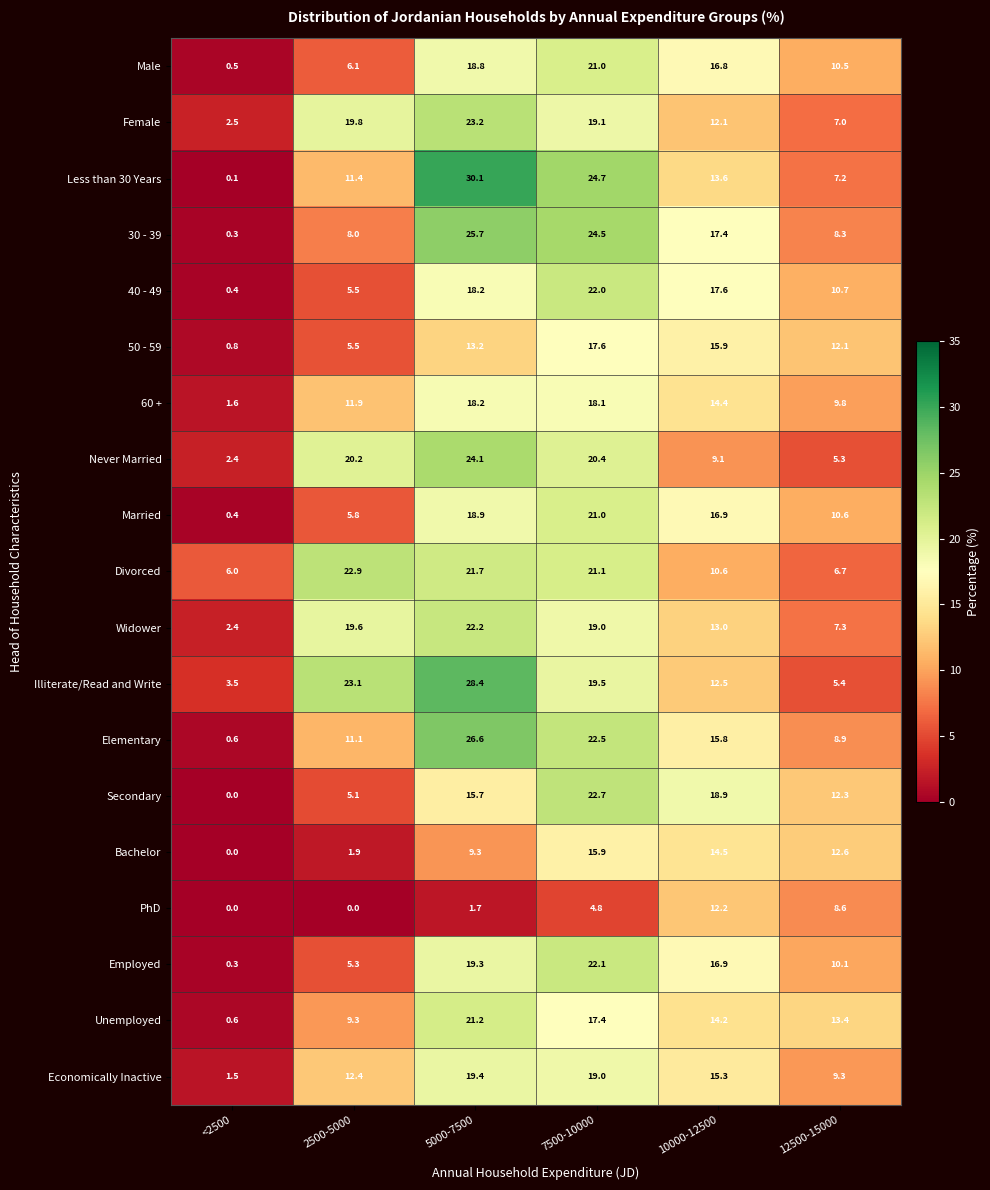

Read the Never Married value at 10000-12500.

9.1